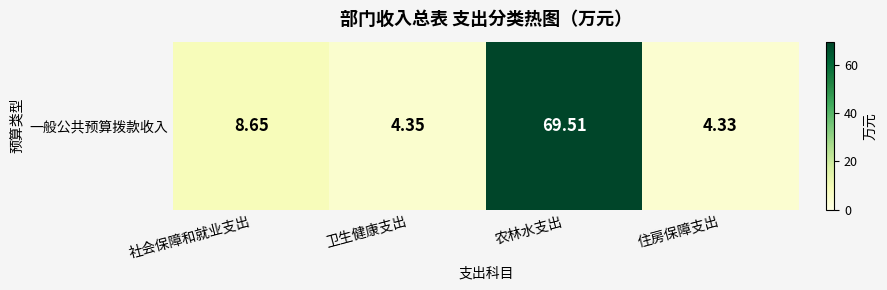

What is the change in value from 社会保障和就业支出 to 住房保障支出?

-4.3